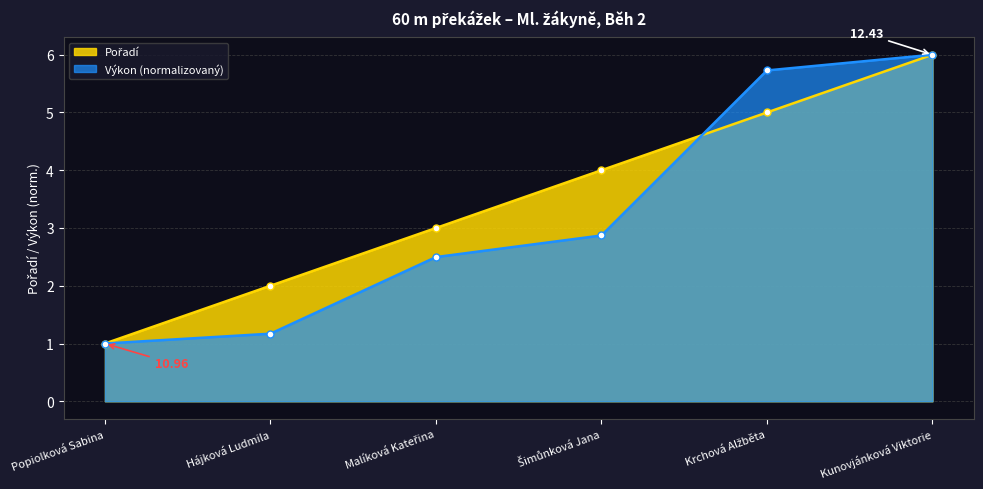

What is the difference between the maximum and minimum values in the Výkon series?

5.0